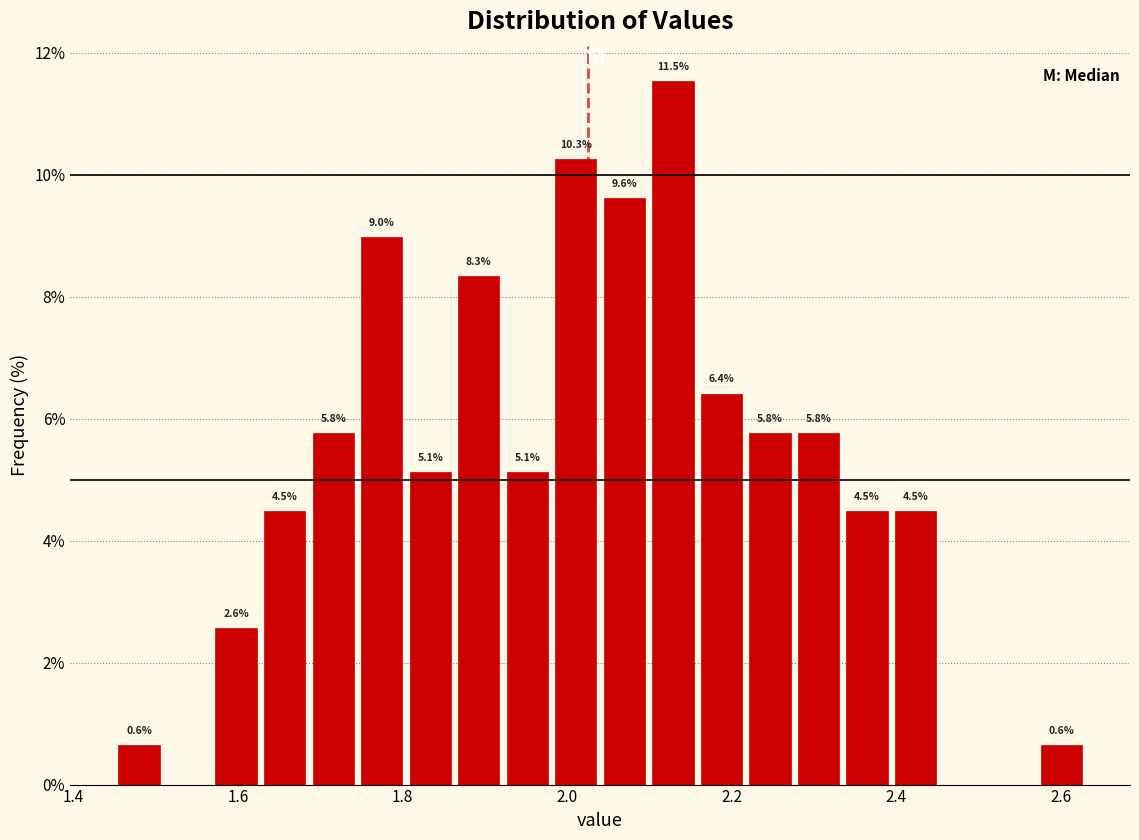

Read against the x-axis, roughly where is the centre of the tallest bar?

2.12